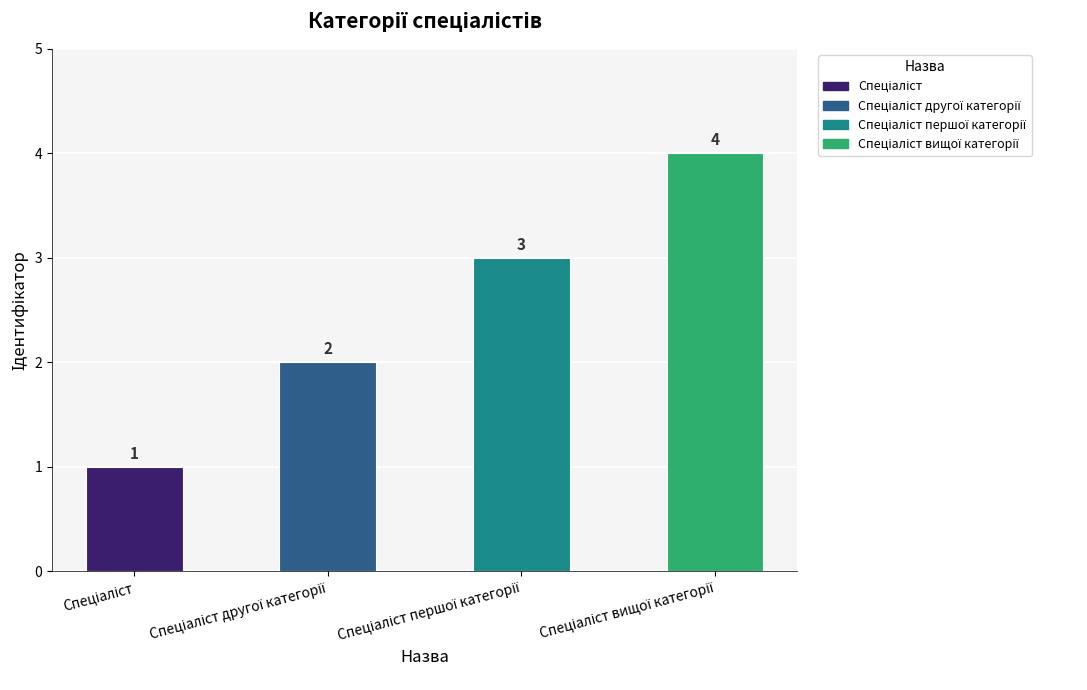

How many values are between 2 and 4?

3